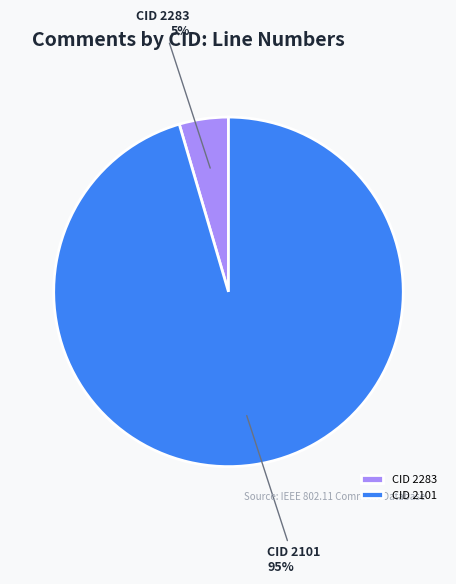

Rank the categories by value from highest to lowest.

CID 2101, CID 2283